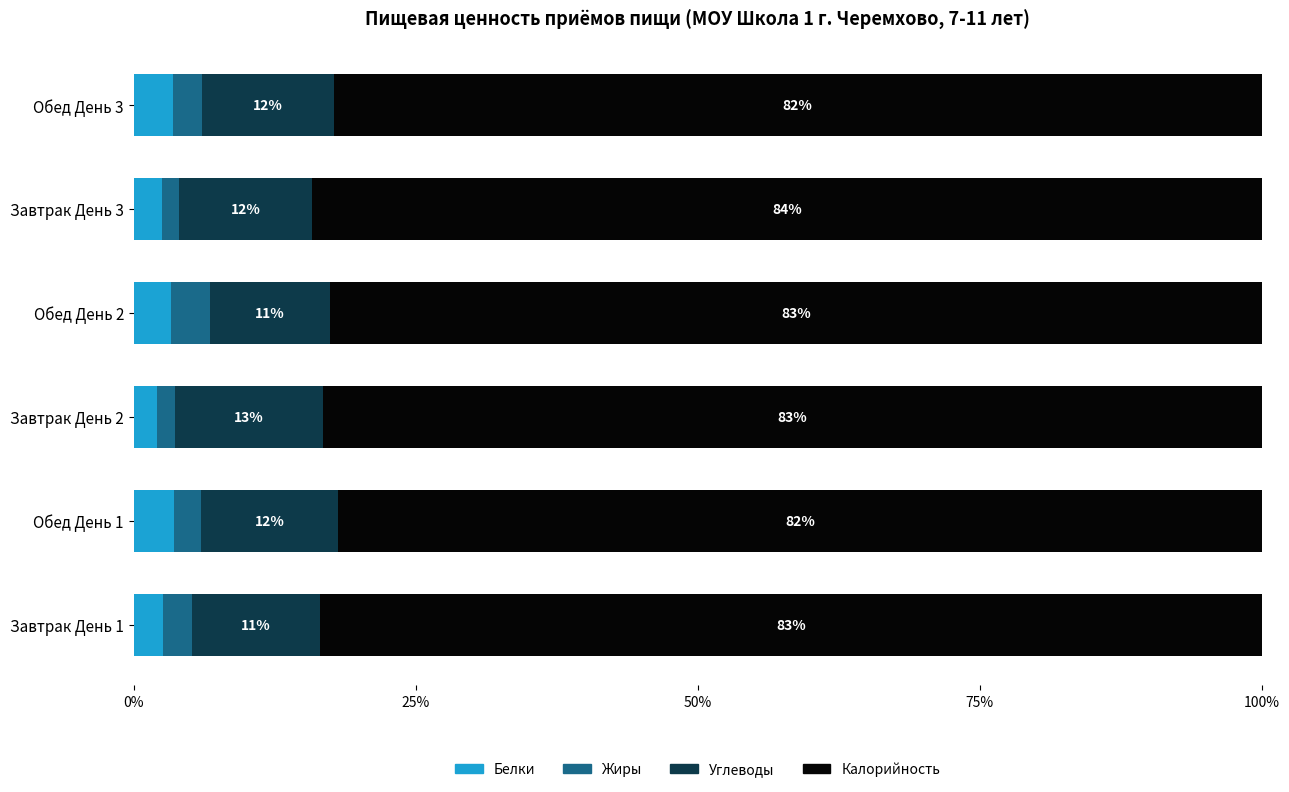

Is it true that Белки equals 2.5 at Завтрак День 3?

True